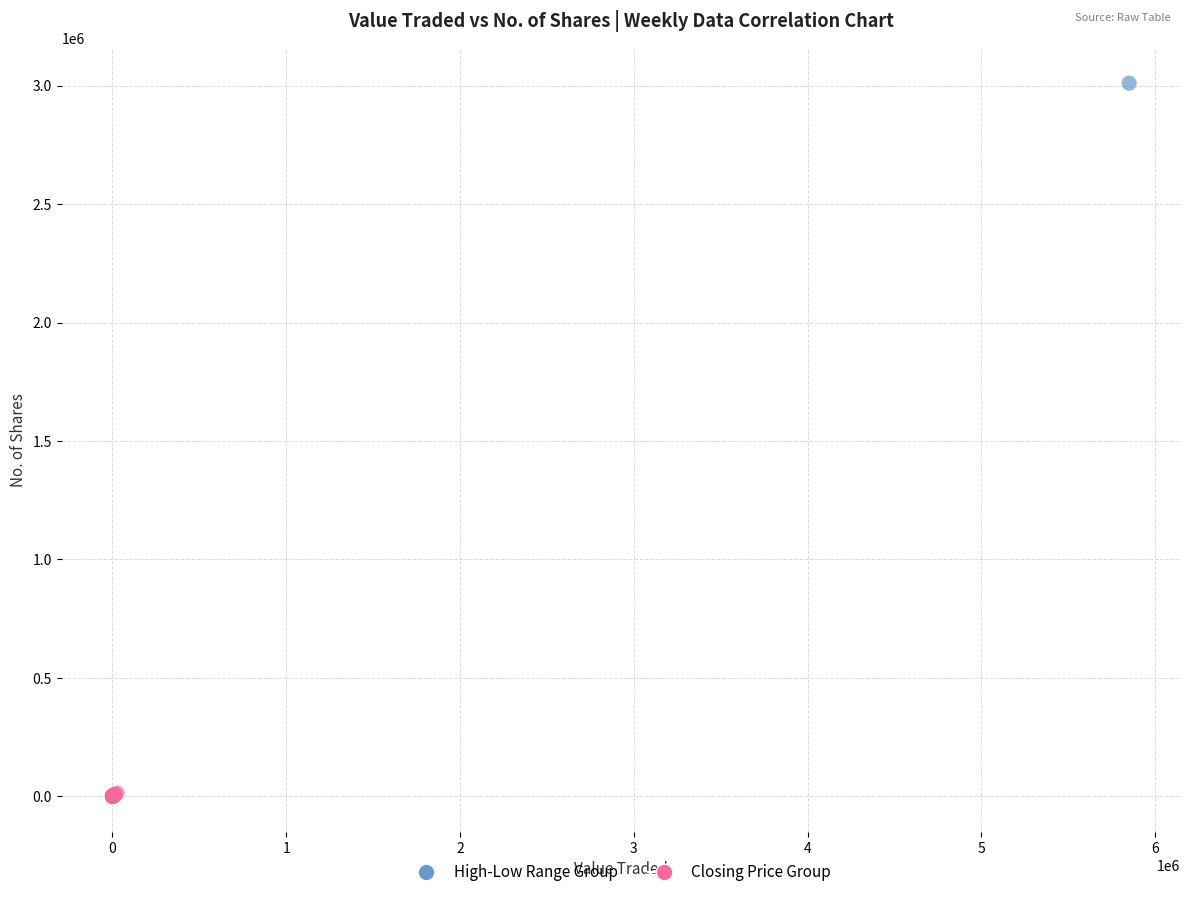

Which series has the widest spread of Y values?

High-Low Range Group